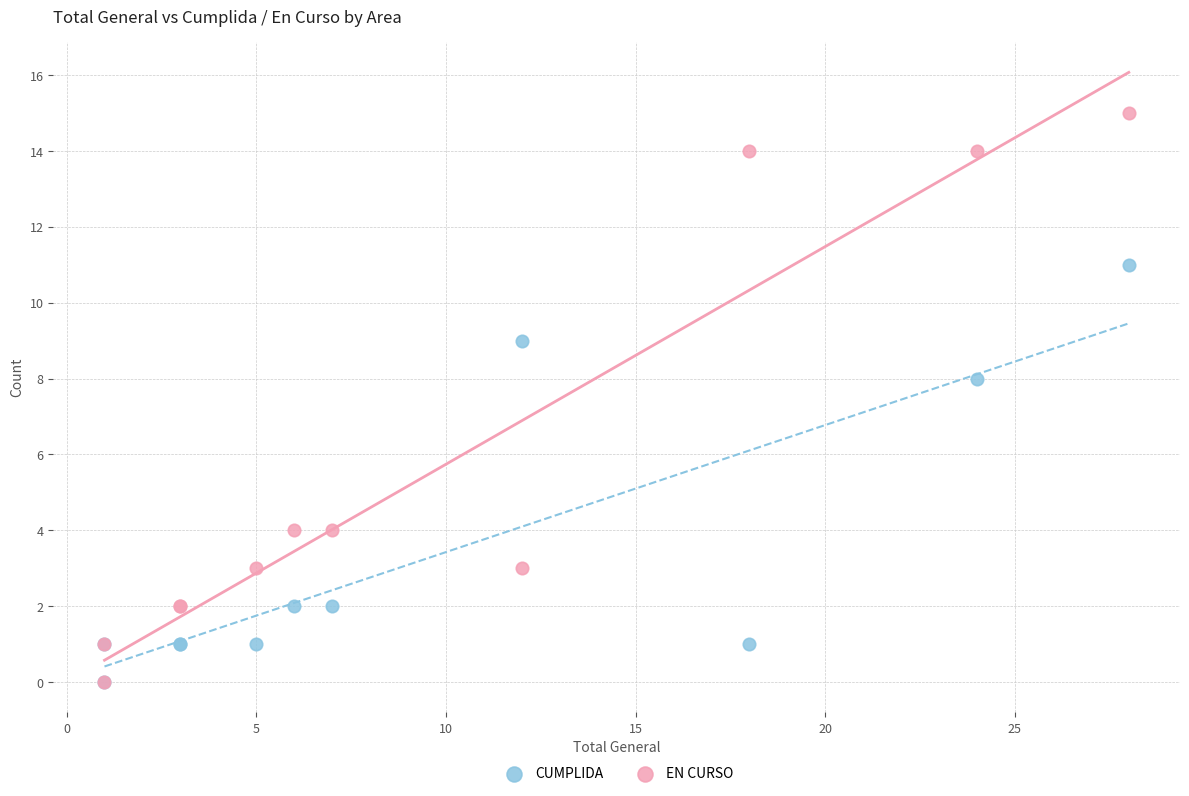

In the EN CURSO series, what Y value is closest to 7?

4